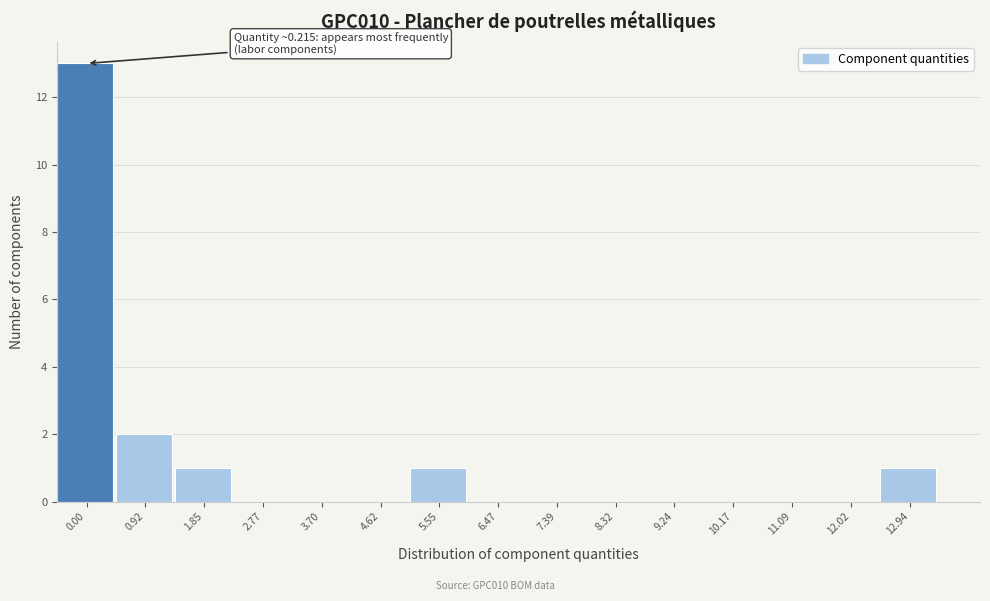

Reading left to right, list all the values displayed in this chart.

0.00=13	0.92=2	1.85=1	2.77=0	3.70=0	4.62=0	5.55=1	6.47=0	7.39=0	8.32=0	9.24=0	10.17=0	11.09=0	12.02=0	12.94=1